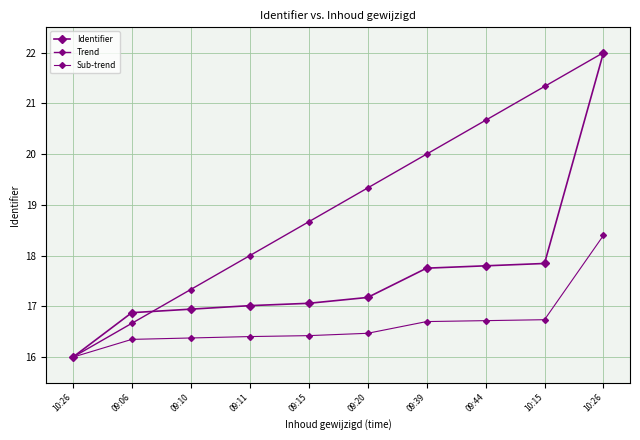

Which category has the highest value in the Identifier series?

10:26